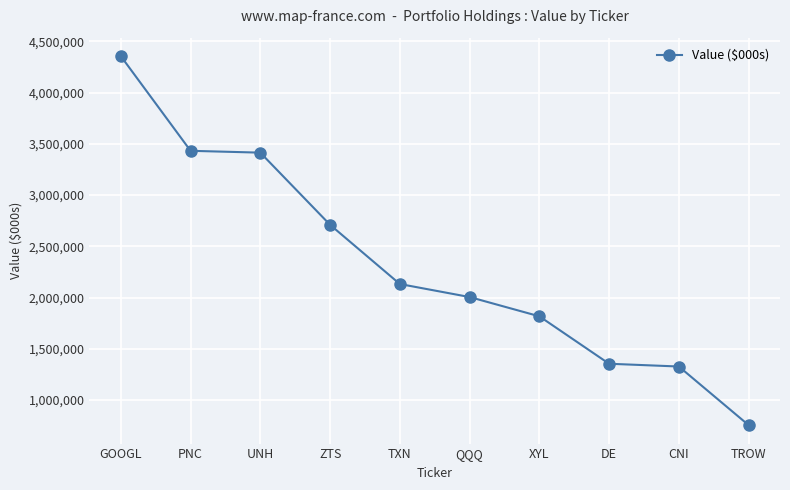

What is the ratio of the value at CNI to the value at XYL?

0.7